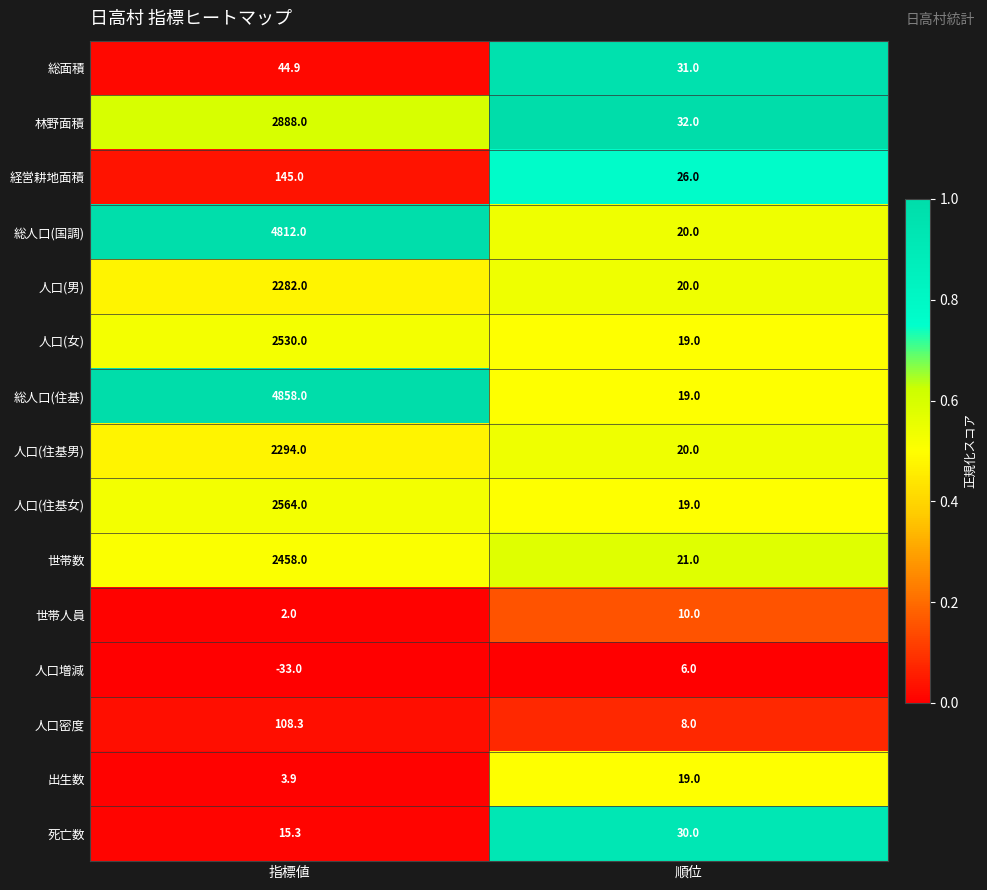

List the labels in order of 人口(住基男) value, largest first.

指標値, 順位